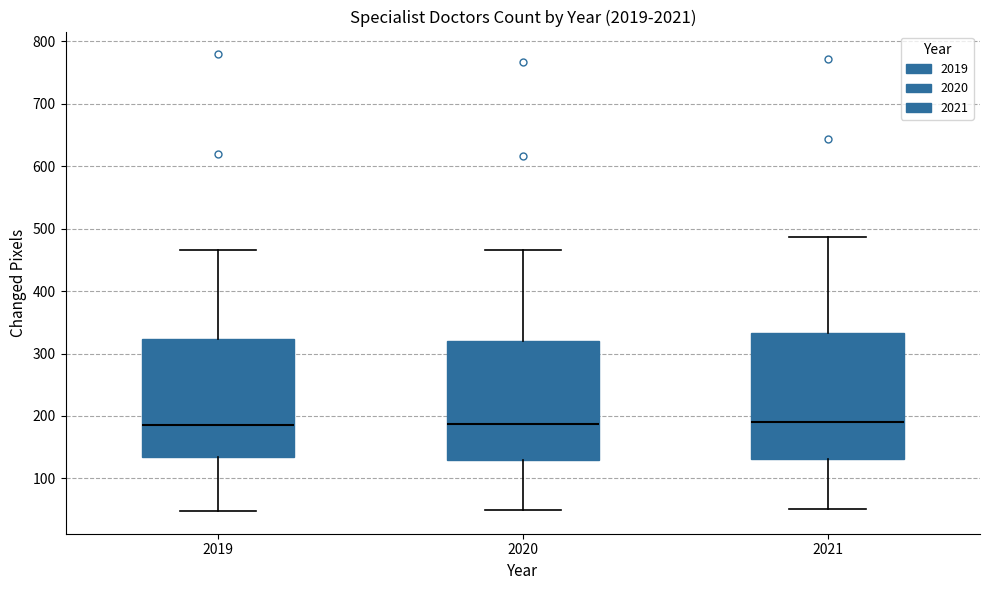

Reading left to right, transcribe this box plot: for each box, give where its median line is, the range the box spans, and where its two whiskers end, as read against the y-axis. The values are not printed on the chart, so give them approximately, as read against the axis.

2019: median 190, box 140 to 320, whiskers 50 to 470
2020: median 190, box 130 to 320, whiskers 50 to 470
2021: median 190, box 130 to 330, whiskers 50 to 490